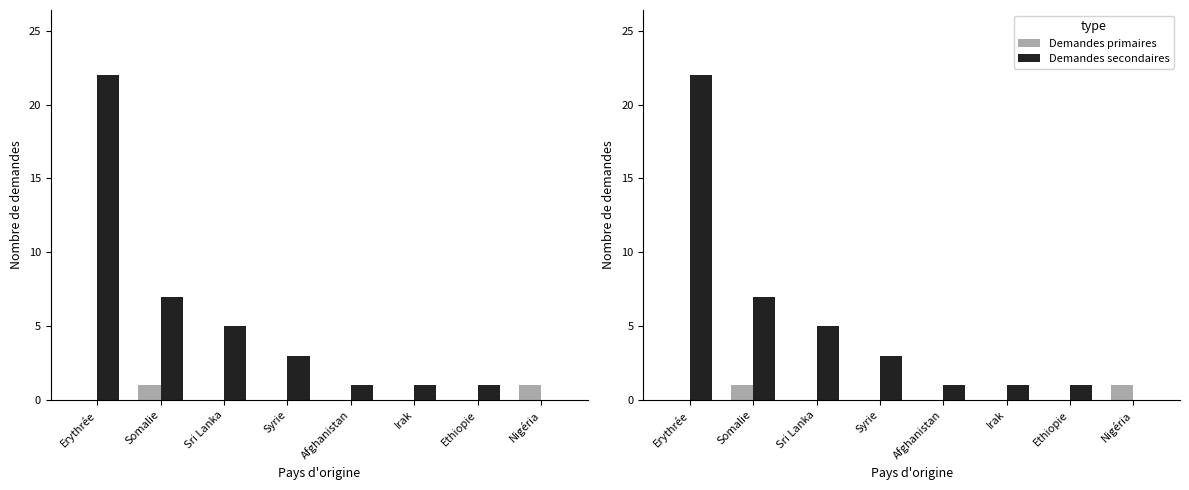

Reading left to right, transcribe all the data shown in this chart.

Demandes primaires: Erythrée=0	Somalie=1	Sri Lanka=0	Syrie=0	Afghanistan=0	Irak=0	Ethiopie=0	Nigéria=1
Demandes secondaires: Erythrée=22	Somalie=7	Sri Lanka=5	Syrie=3	Afghanistan=1	Irak=1	Ethiopie=1	Nigéria=0